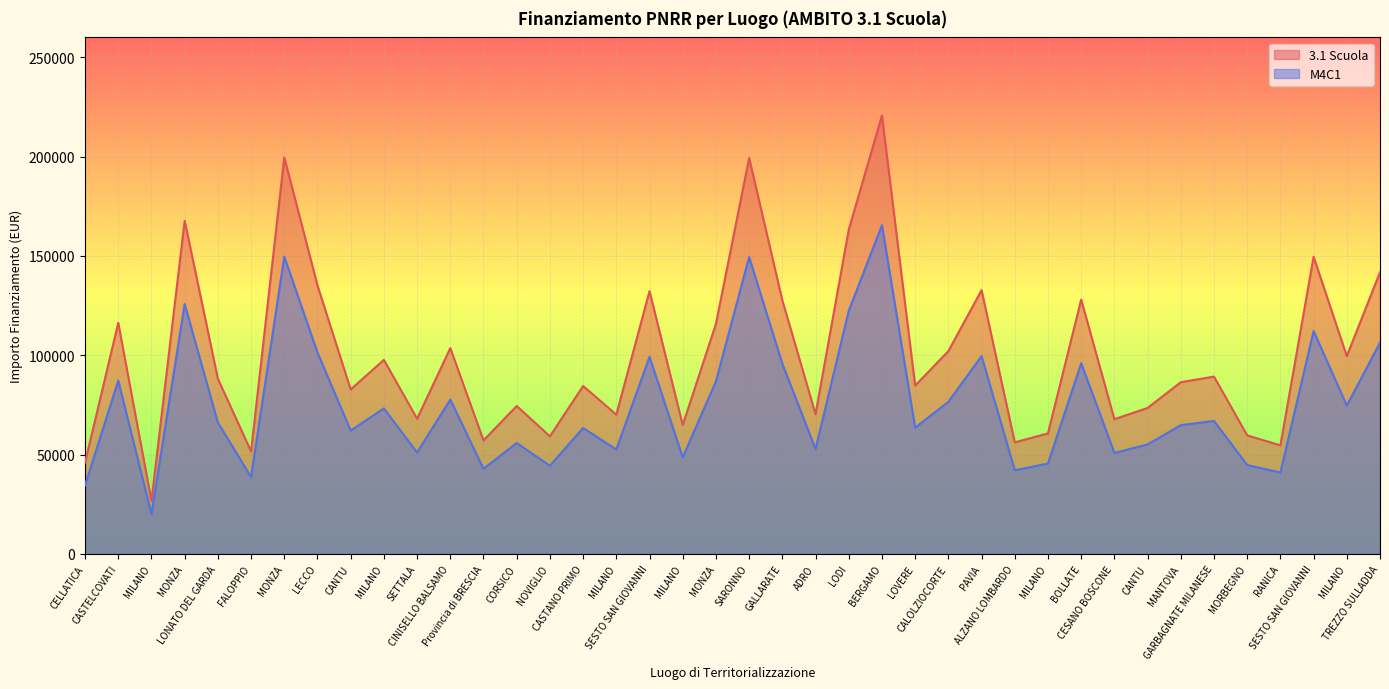

Where does the M4C1 series first go above 66160?

CASTELCOVATI